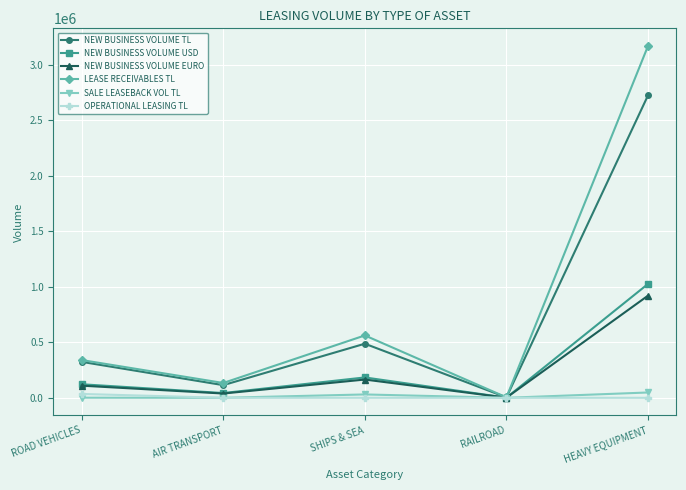

What is the minimum value for NEW BUSINESS VOLUME USD?

1356.9